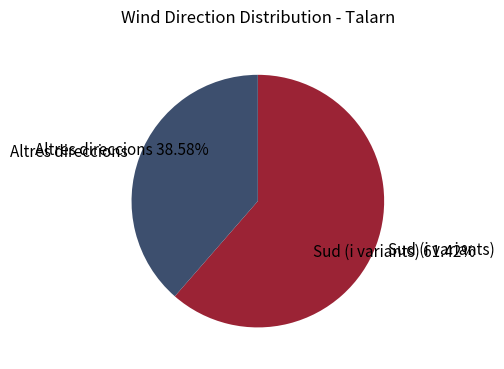

Approximately how many times larger is the value at Sud (i variants) compared to Altres direccions?

1.6